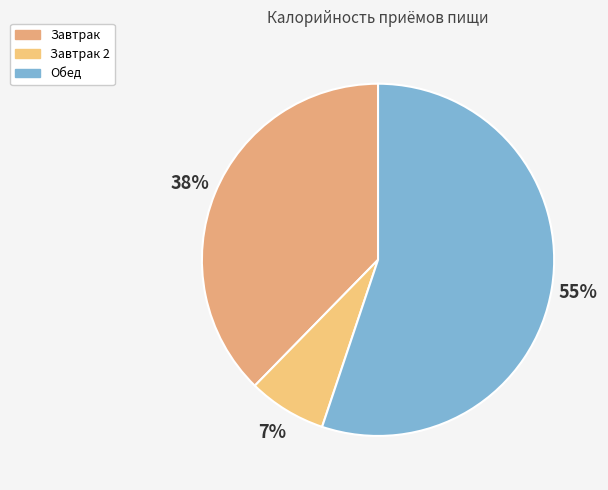

Is it true that Обед is 65% of the pie?

False